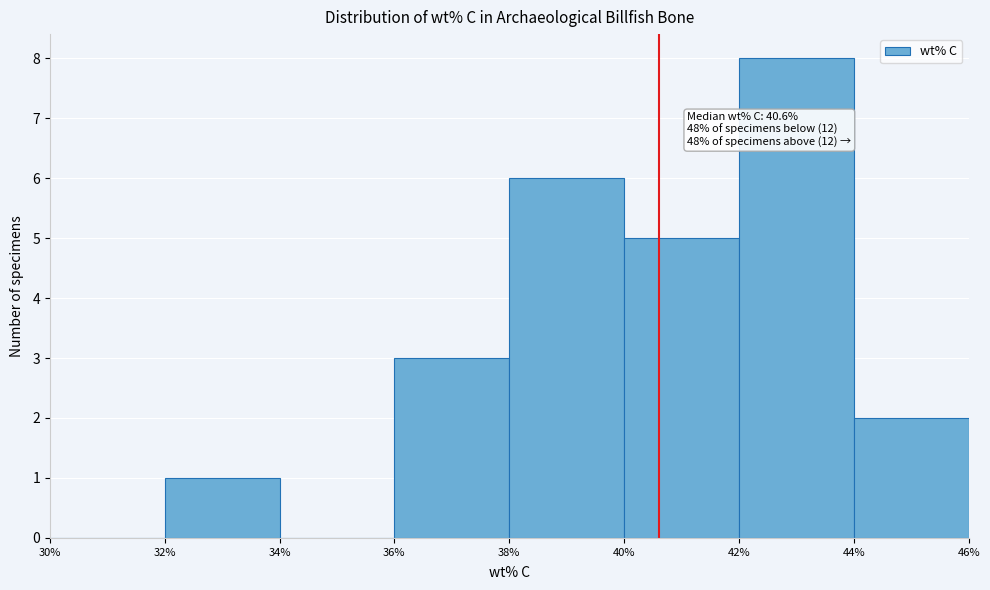

Which range on the x-axis has the tallest bar?

42% to 44%